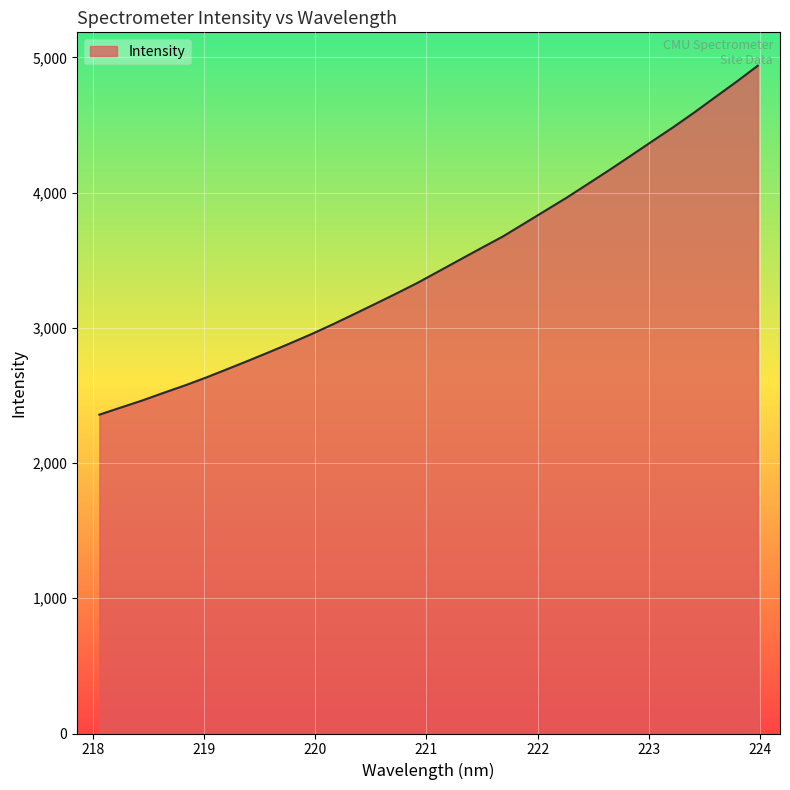

What is the greatest value displayed?

4938.0